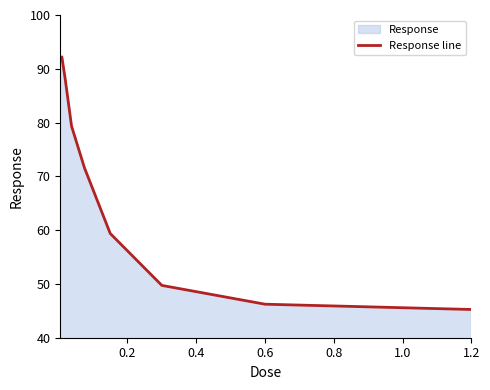

What is the minimum value shown in the chart?

45.2